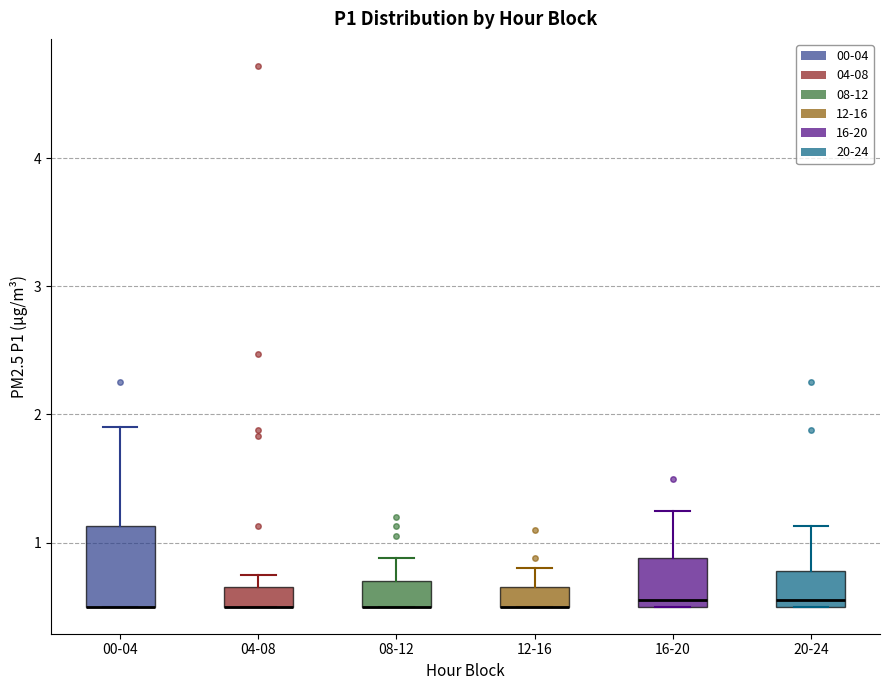

Reading left to right, read every box against the y-axis: the position of its median line, the range the box covers, and the ends of its whiskers. The values are not printed on the chart, so give them approximately, as read against the axis.

00-04: median 0.5 (drawn on the box's lower edge), box 0.5 to 1.1, whiskers 0.5 to 1.9
04-08: median 0.5 (drawn on the box's lower edge), box 0.5 to 0.7, whiskers 0.5 to 0.8
08-12: median 0.5 (drawn on the box's lower edge), box 0.5 to 0.7, whiskers 0.5 to 0.9
12-16: median 0.5 (drawn on the box's lower edge), box 0.5 to 0.7, whiskers 0.5 to 0.8
16-20: median 0.6, box 0.5 to 0.9, whiskers 0.5 to 1.3
20-24: median 0.6, box 0.5 to 0.8, whiskers 0.5 to 1.1